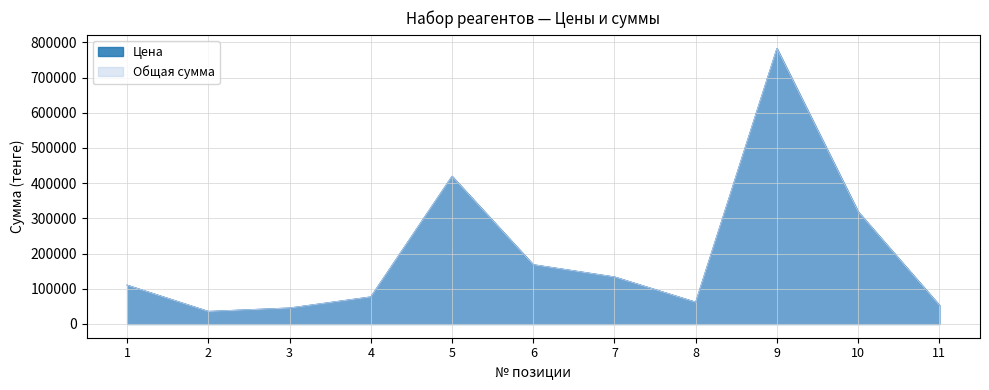

Is it true that Общая сумма equals 242487 at 6?

False